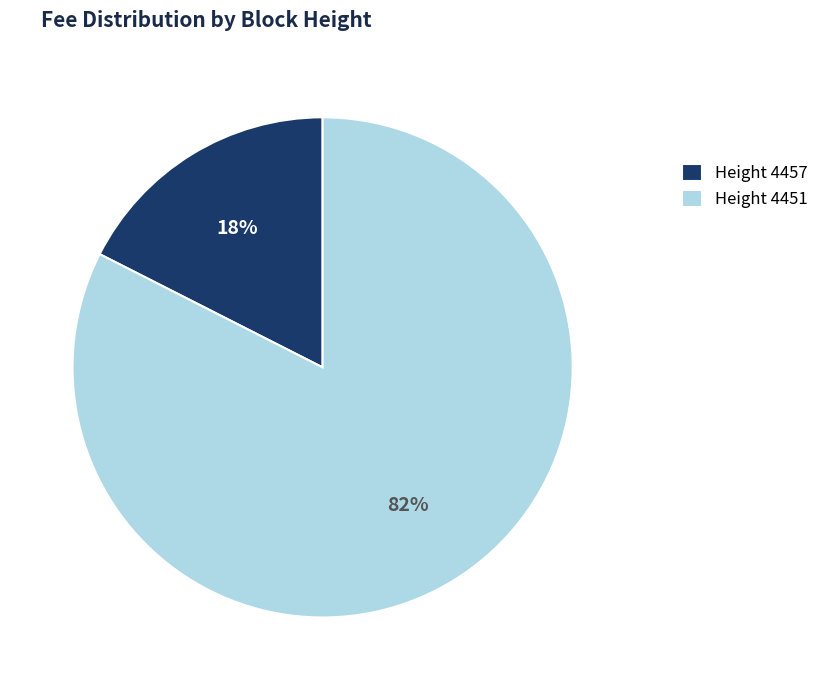

To the nearest percent, what is the combined percentage of Height 4457 and Height 4451?

100%